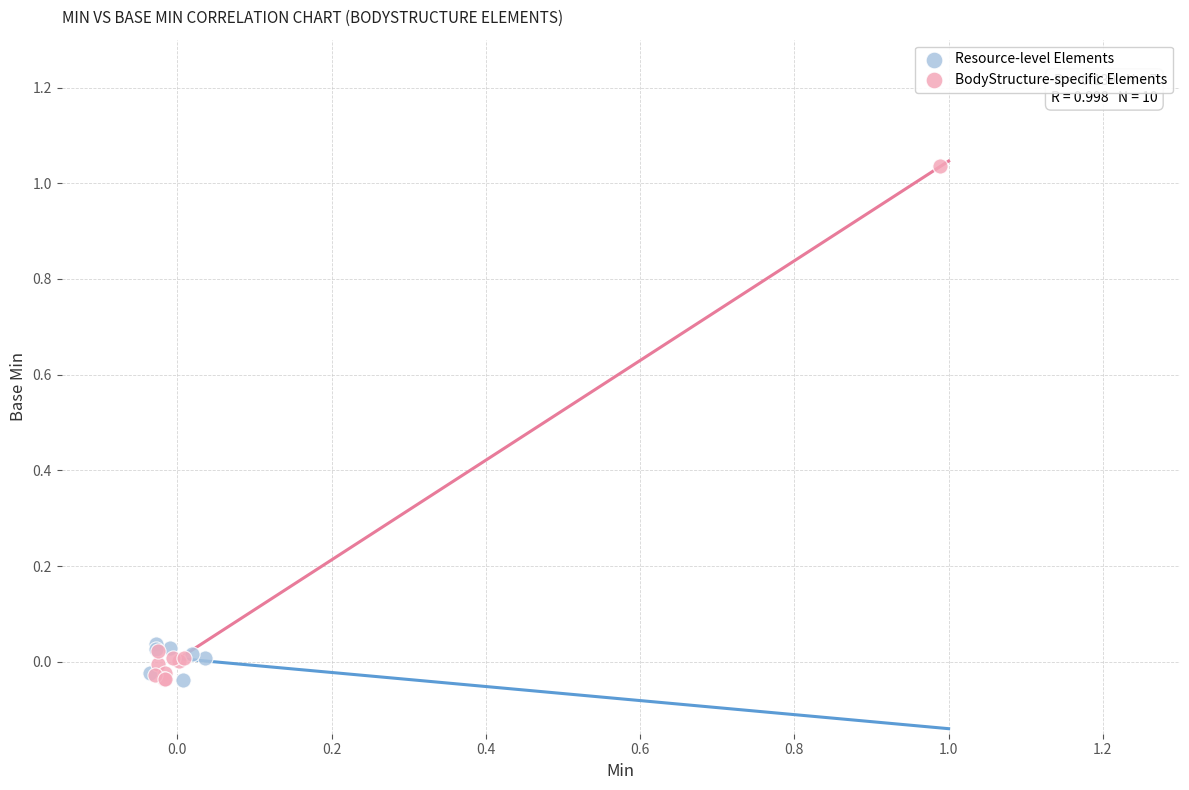

Which series reaches the maximum Y coordinate?

BodyStructure-specific Elements